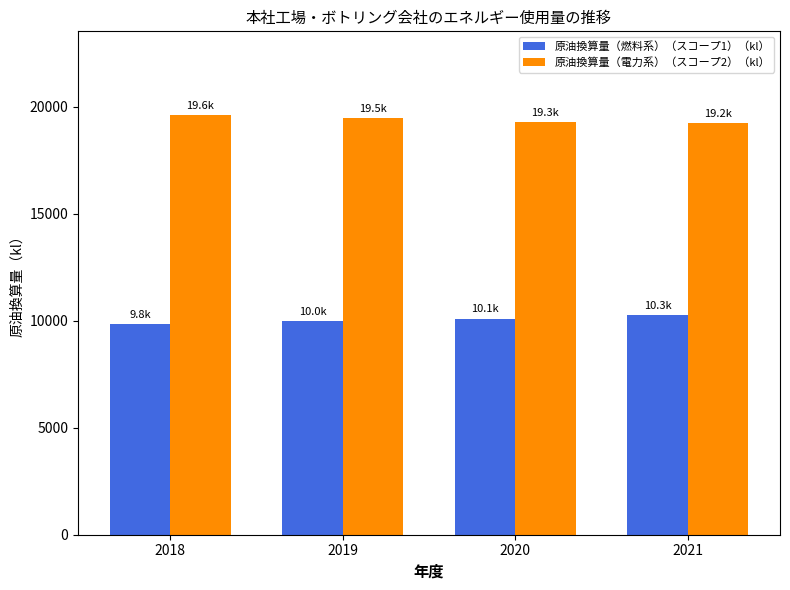

At 2021, list the series in order from largest to smallest.

原油換算量（電力系）（スコープ2）（kl）, 原油換算量（燃料系）（スコープ1）（kl）